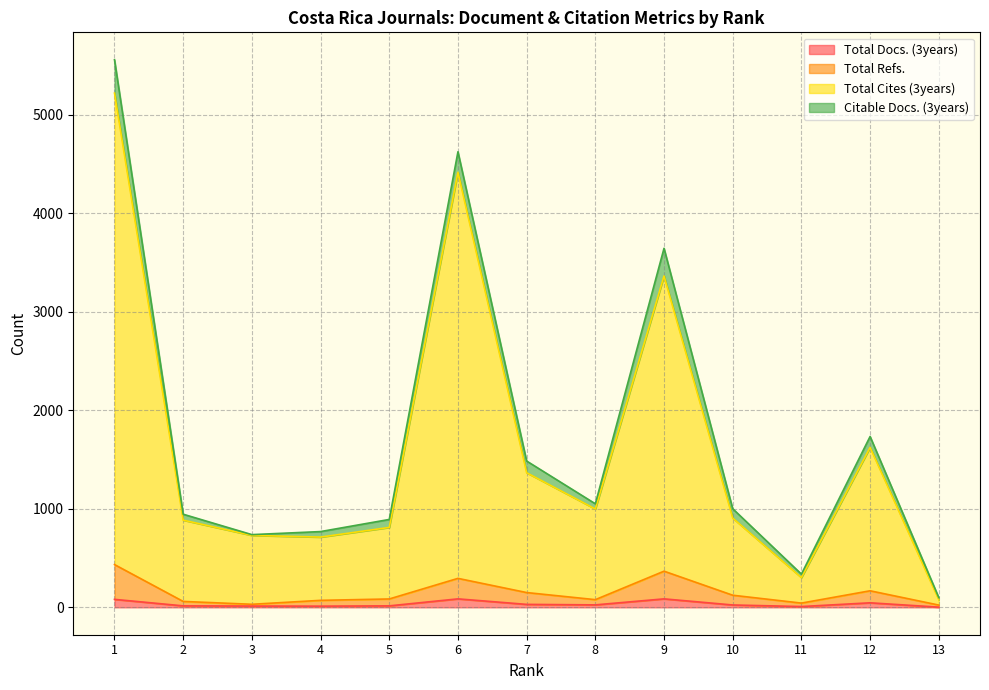

True or false: Total Refs. and Total Docs. (3years) cross at least once.

False